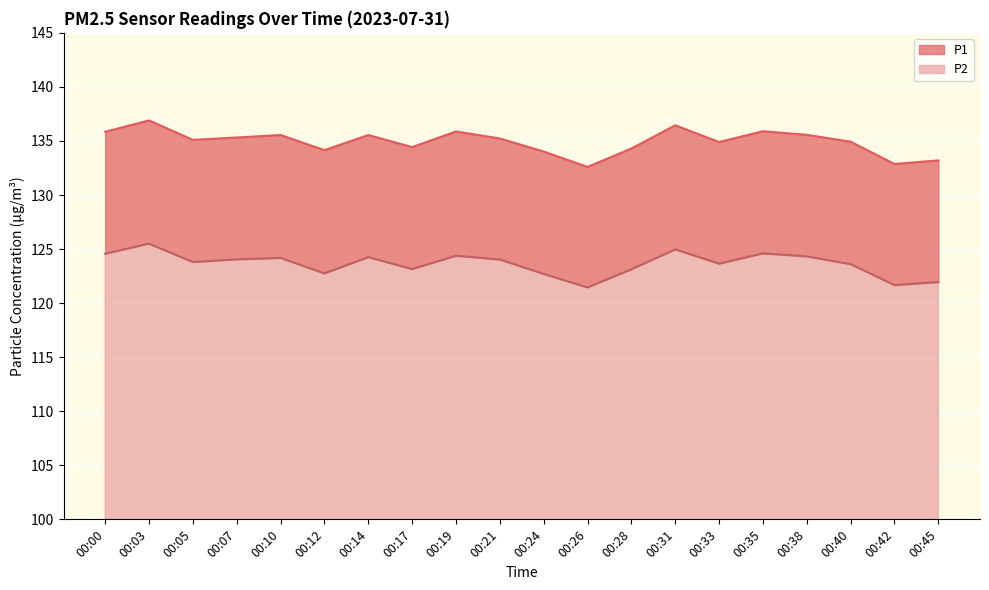

What is the sum of all P2 values?

2472.7